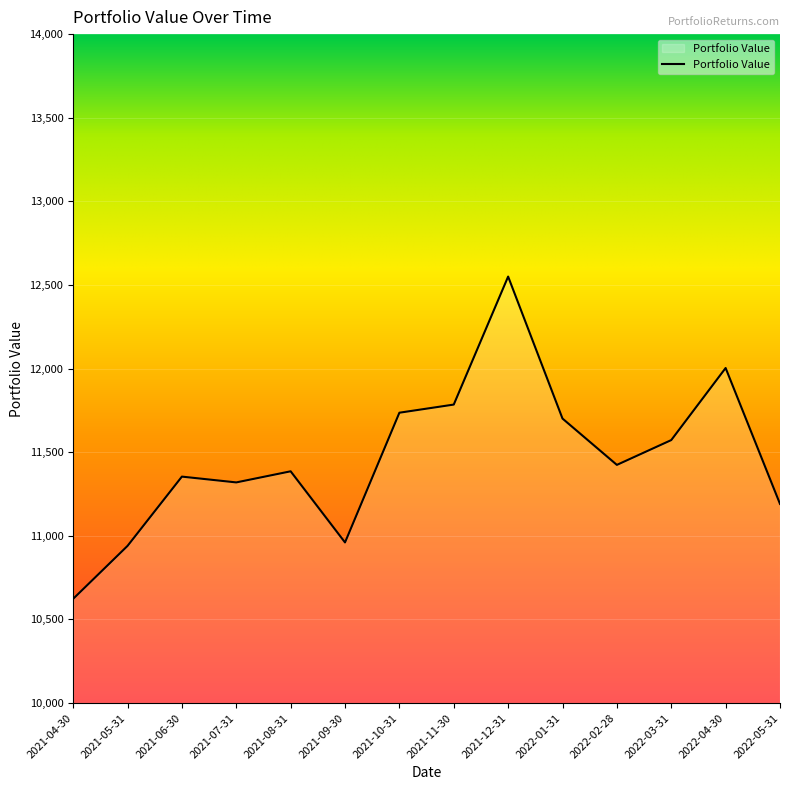

The chart shows a value of 18881.3 at 2022-01-31. True or false?

False